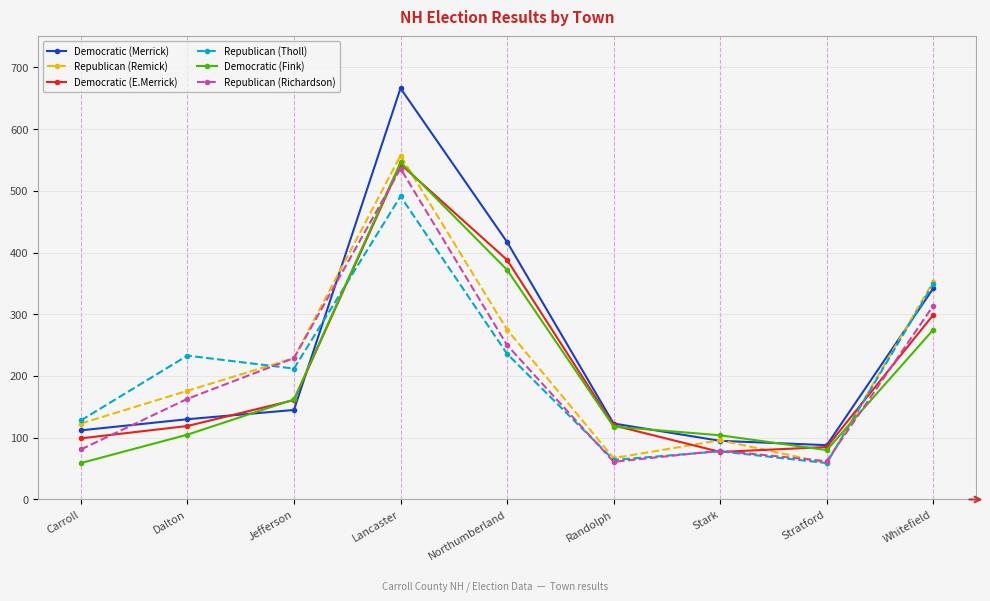

How many data points does each series have?

9